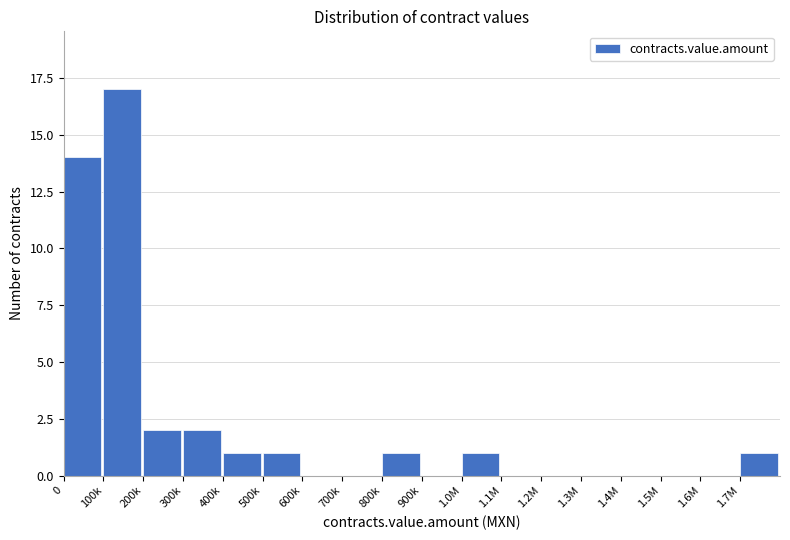

Reading left to right, extract all data points from this chart.

0=14	100k=17	200k=2	300k=2	400k=1	500k=1	600k=0	700k=0	800k=1	900k=0	1.0M=1	1.1M=0	1.2M=0	1.3M=0	1.4M=0	1.5M=0	1.6M=0	1.7M=1